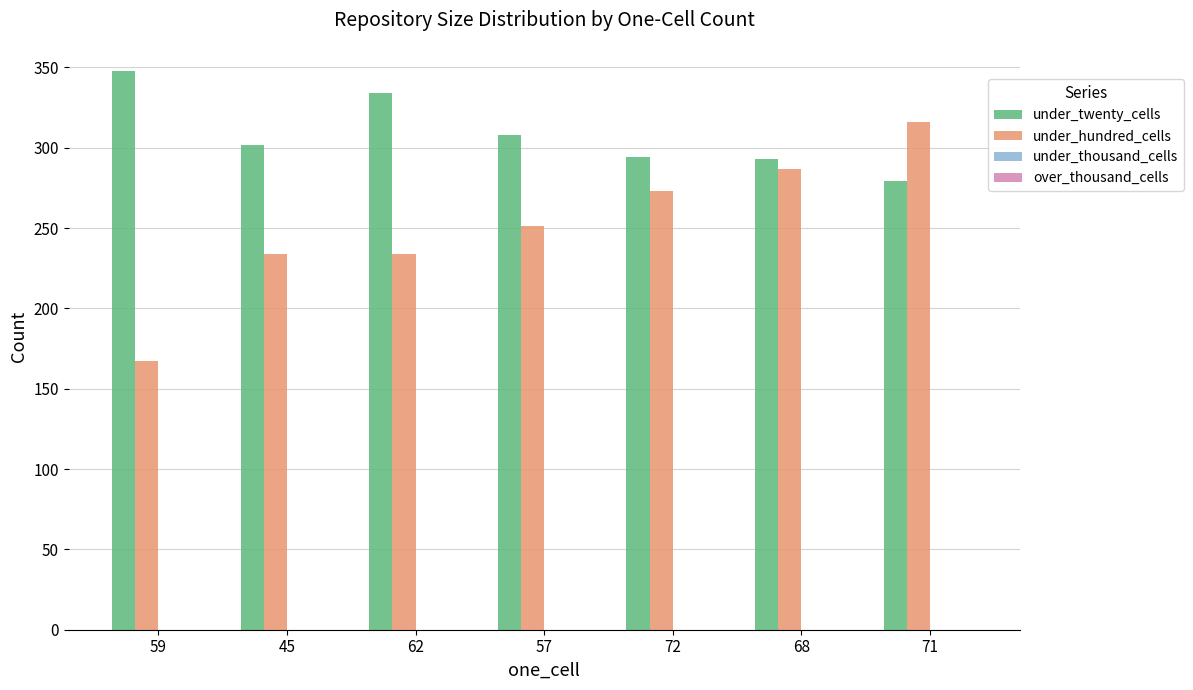

Where does the under_twenty_cells series first go above 302?

59